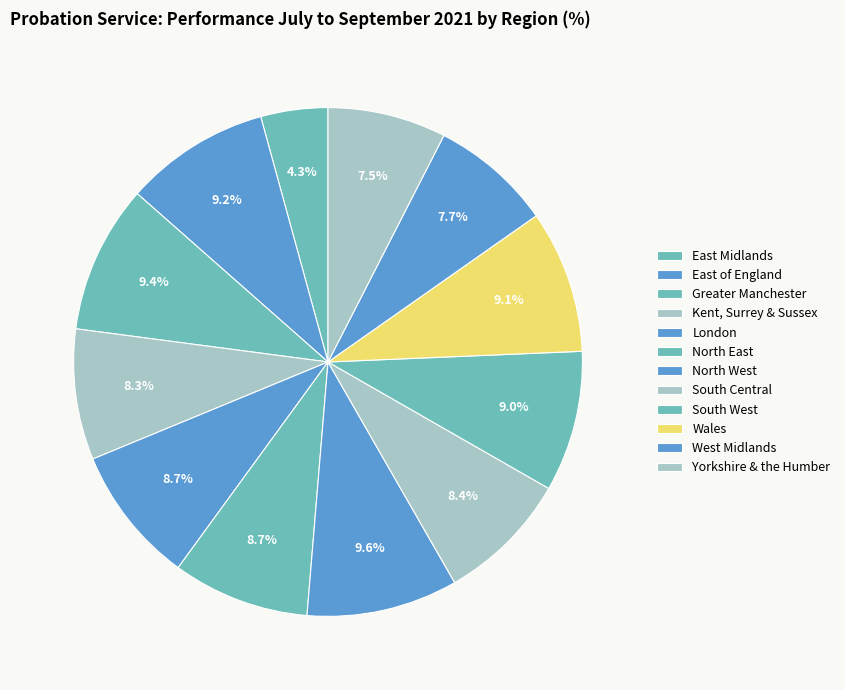

Count the number of slices in the pie.

12